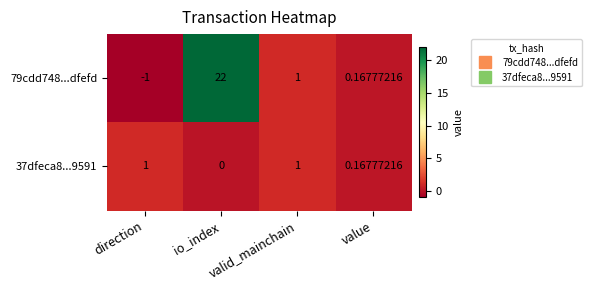

Which category has the lowest value across all series?

direction